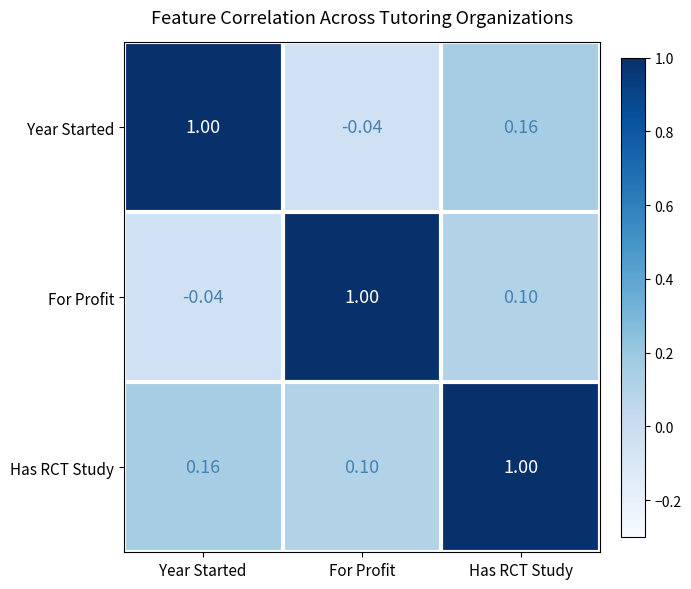

How many values in For Profit are below zero?

1